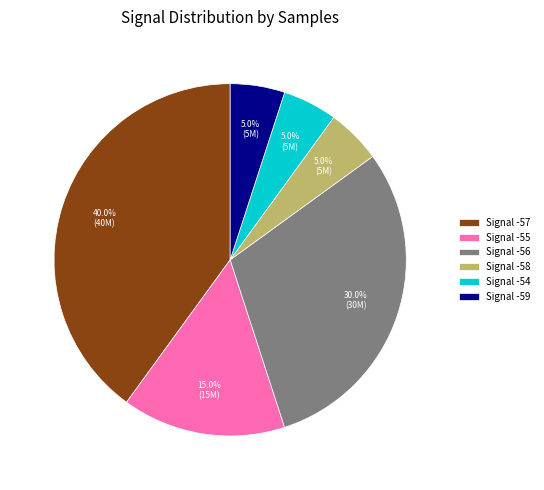

Which has a higher value, Signal -59 or Signal -57?

Signal -57